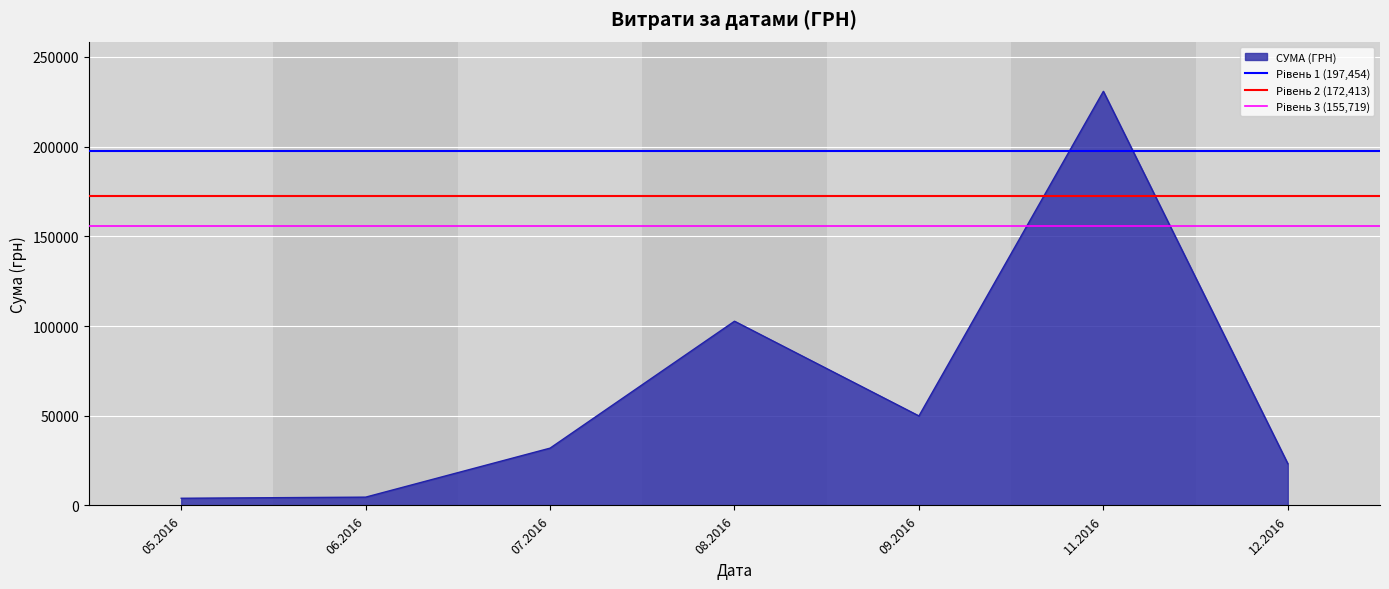

Where is Рівень 3 (155,719) nearest to the value 155719?

05.2016